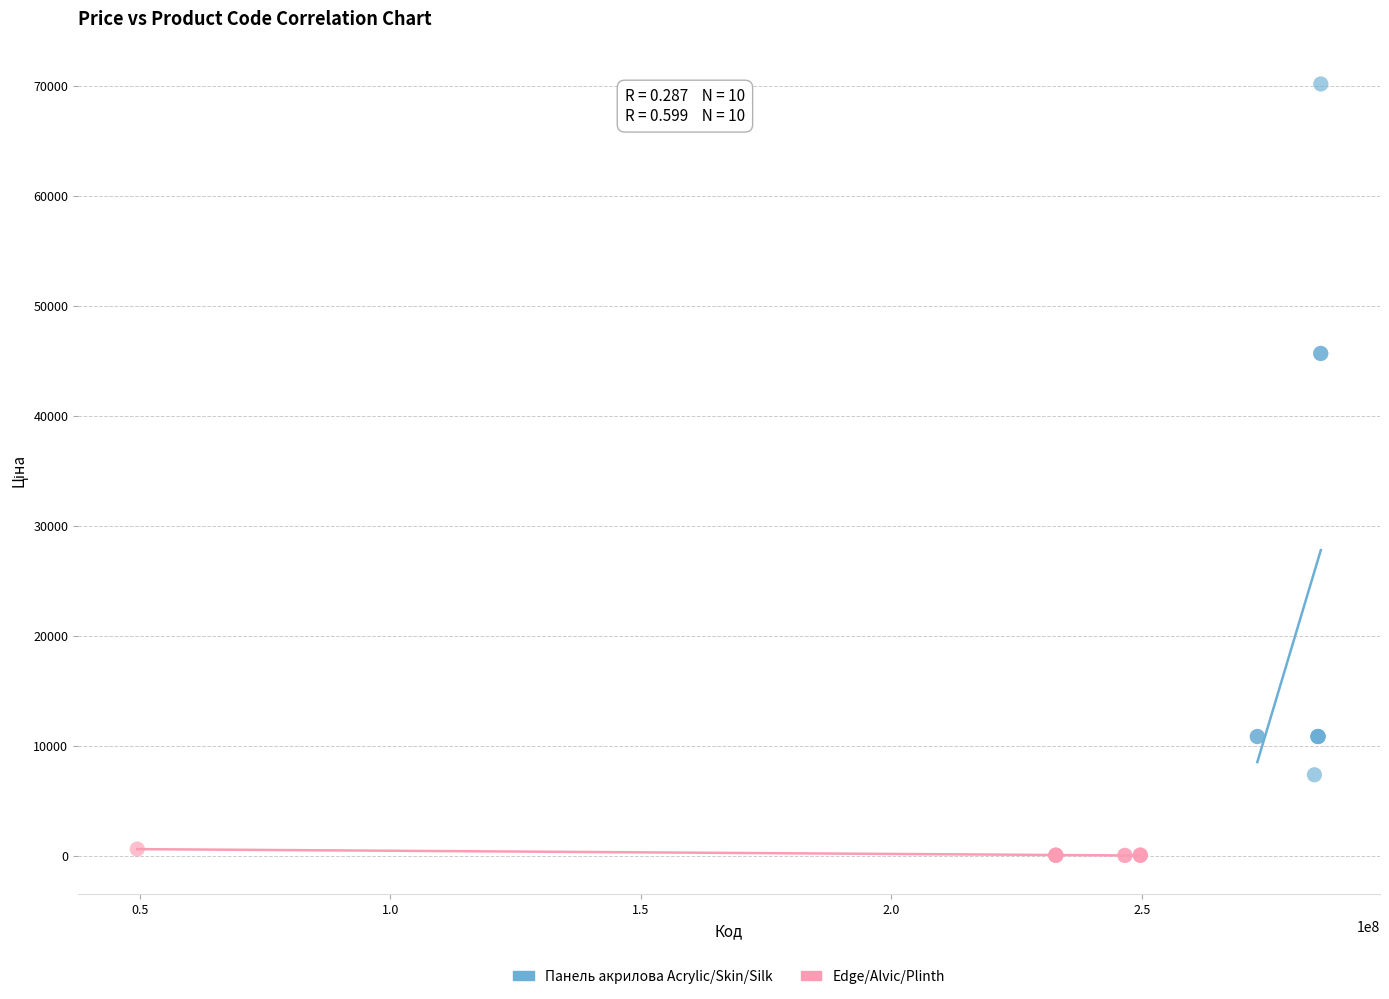

Which series has the widest spread of Y values?

Панель акрилова Acrylic/Skin/Silk